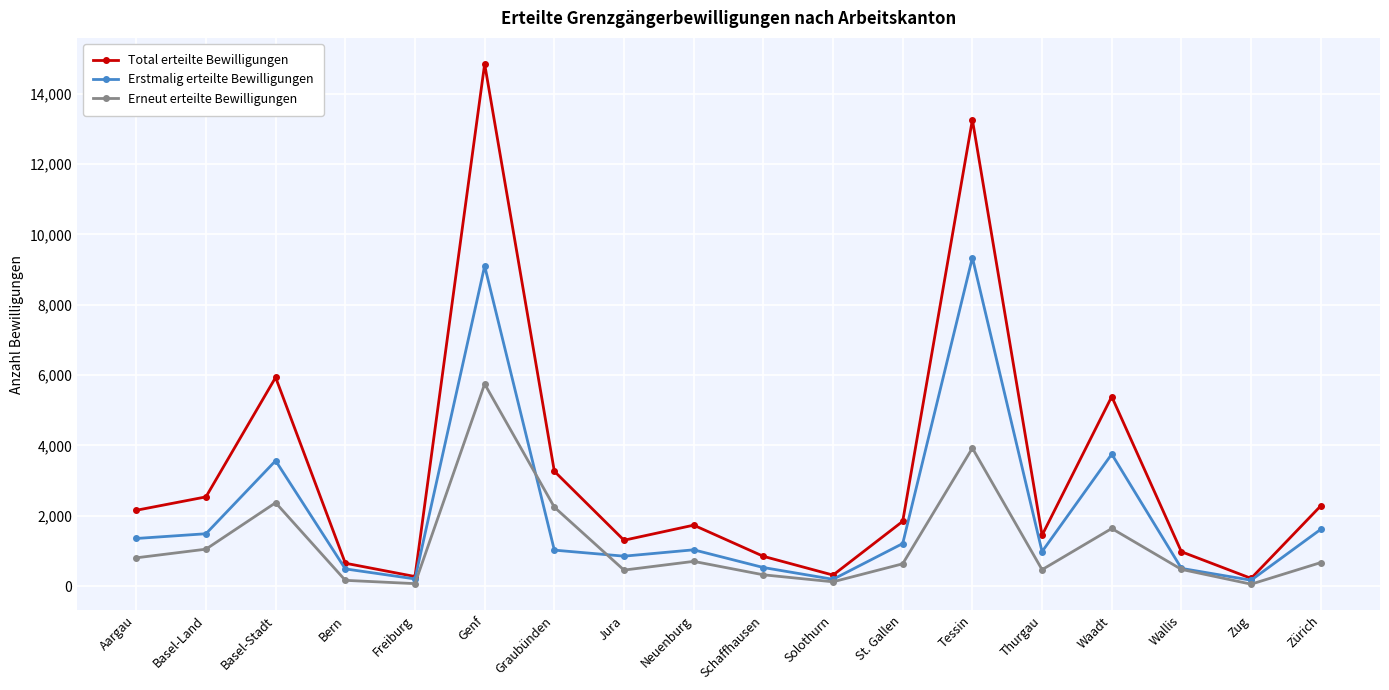

What value does the Total erteilte Bewilligungen series have at Solothurn, to the nearest 50?

300